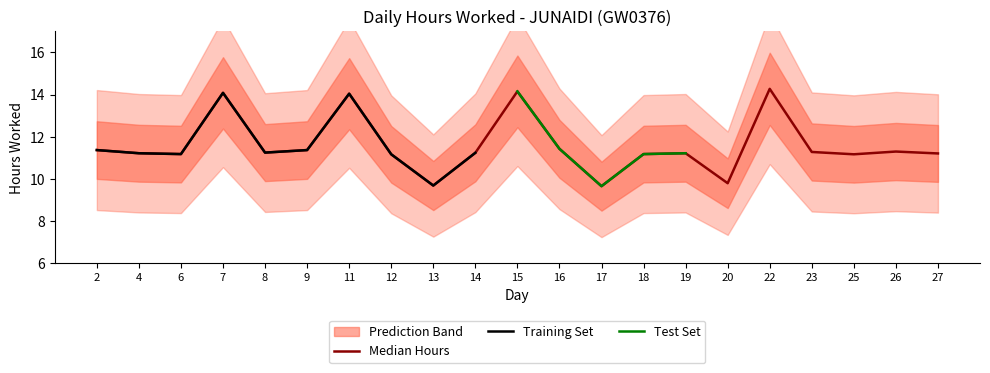

List the labels in order of value, smallest first.

17, 13, 20, 12, 25, 6, 18, 27, 4, 19, 14, 8, 23, 26, 2, 9, 16, 11, 7, 15, 22